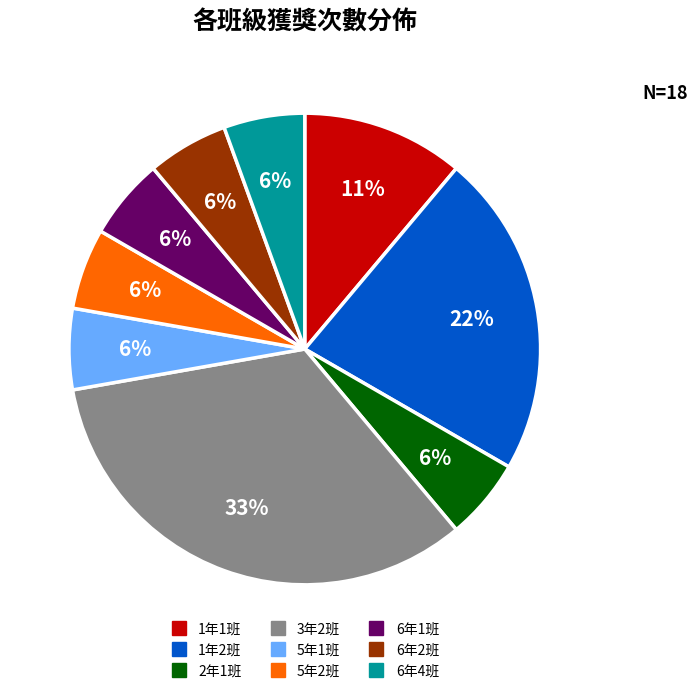

Does any single category account for the majority?

No